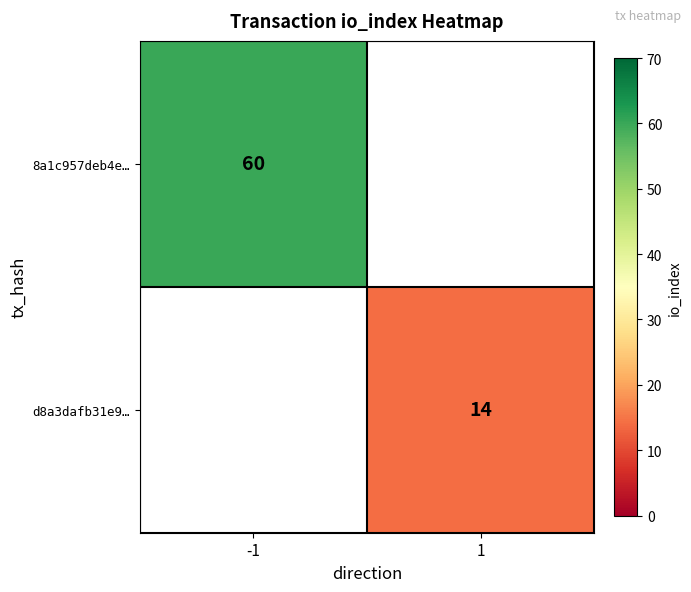

At how many categories does at least one series exceed 46?

1